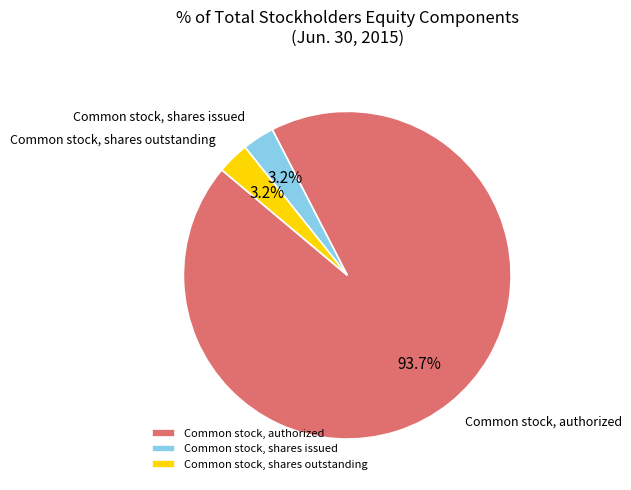

What is the majority slice?

Common stock, authorized